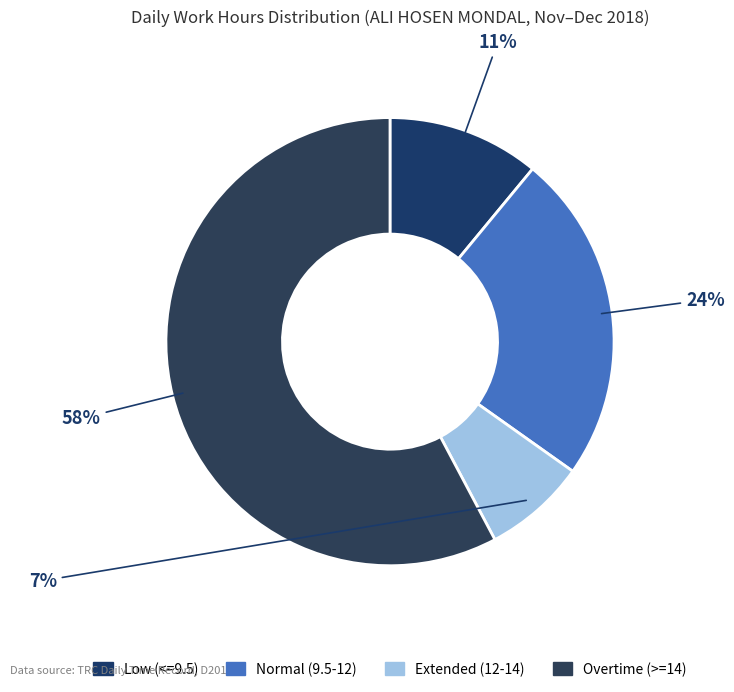

How many segments does this pie chart have?

4